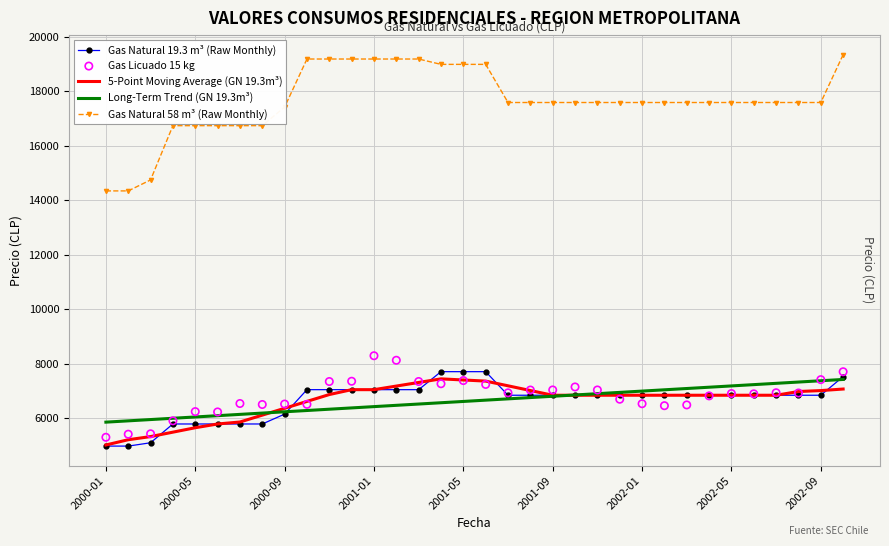

What are all the series names shown in the legend?

Gas Natural 19.3 m³ (Raw Monthly), 5-Point Moving Average (GN 19.3m³), Long-Term Trend (GN 19.3m³), Gas Natural 58 m³ (Raw Monthly), Gas Licuado 15 kg